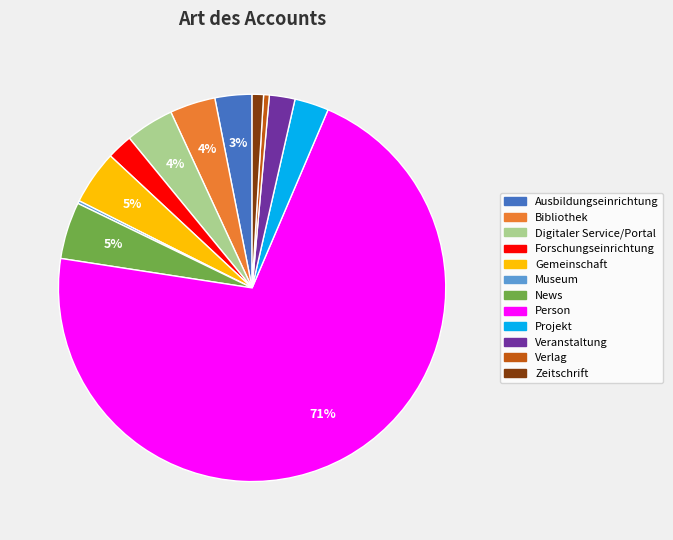

To the nearest percent, what percentage of the pie is News?

5%